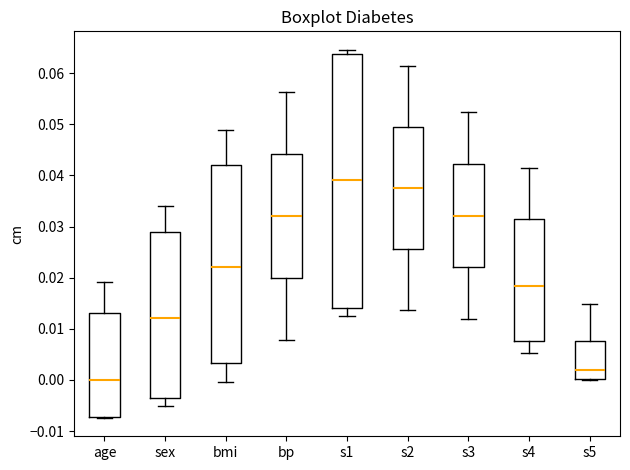

Reading left to right, transcribe this box plot: for each box, give where its median line is, the range the box spans, and where its two whiskers end, as read against the y-axis. The values are not printed on the chart, so give them approximately, as read against the axis.

age: median 0.000, box -0.007 to 0.013, whiskers -0.007 to 0.019
sex: median 0.012, box -0.004 to 0.029, whiskers -0.005 to 0.034
bmi: median 0.022, box 0.003 to 0.042, whiskers 0.000 to 0.049
bp: median 0.032, box 0.020 to 0.044, whiskers 0.008 to 0.056
s1: median 0.039, box 0.014 to 0.064, whiskers 0.012 to 0.065
s2: median 0.038, box 0.026 to 0.049, whiskers 0.014 to 0.061
s3: median 0.032, box 0.022 to 0.042, whiskers 0.012 to 0.052
s4: median 0.018, box 0.008 to 0.032, whiskers 0.005 to 0.042
s5: median 0.002, box 0.000 to 0.008, whiskers 0.000 to 0.015